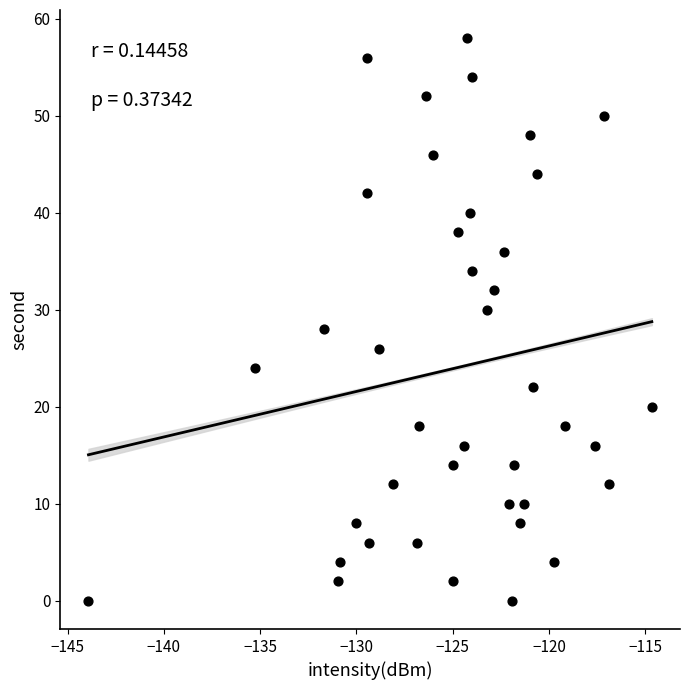

What is the range of Y values (max minus min)?

58